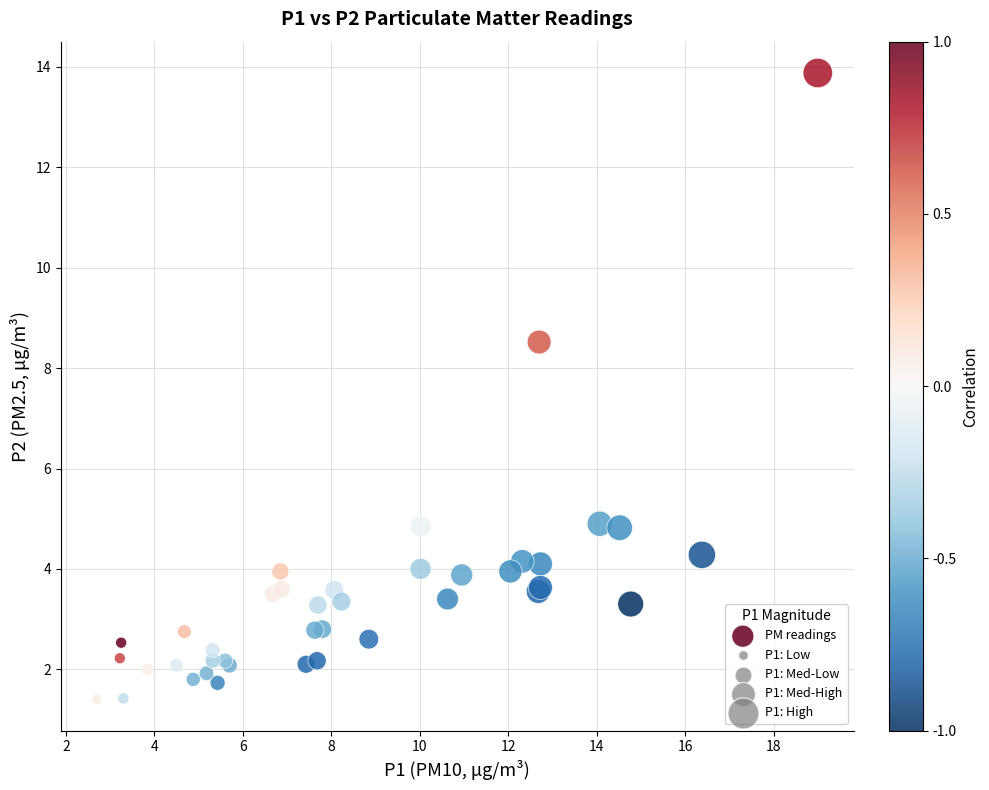

What Y value in the scatter plot is closest to 7?

8.5